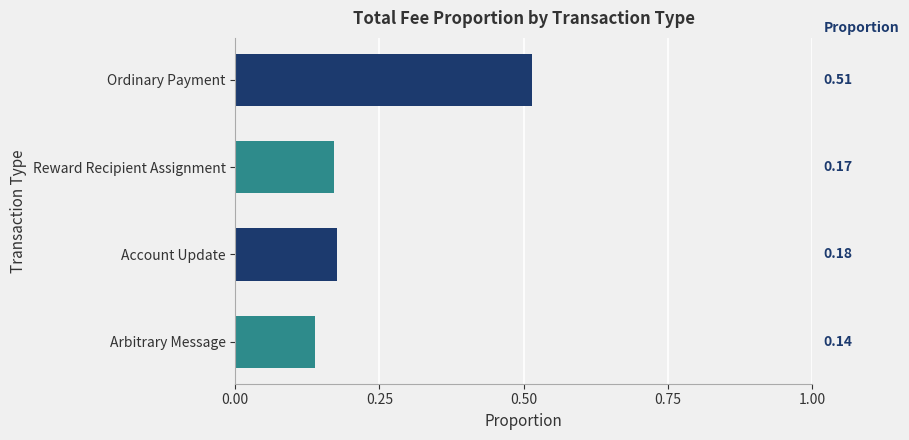

At which label is the value closest to 0?

Arbitrary Message